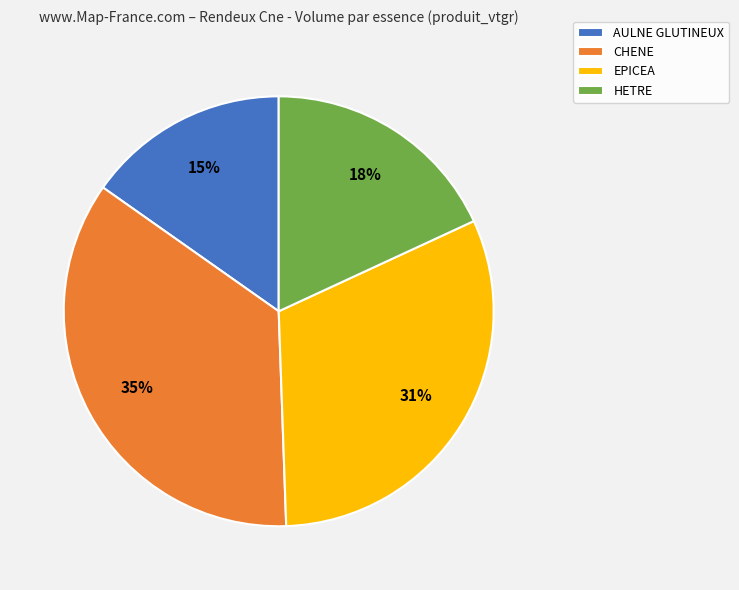

What is the ratio of the value at AULNE GLUTINEUX to the value at EPICEA?

0.5